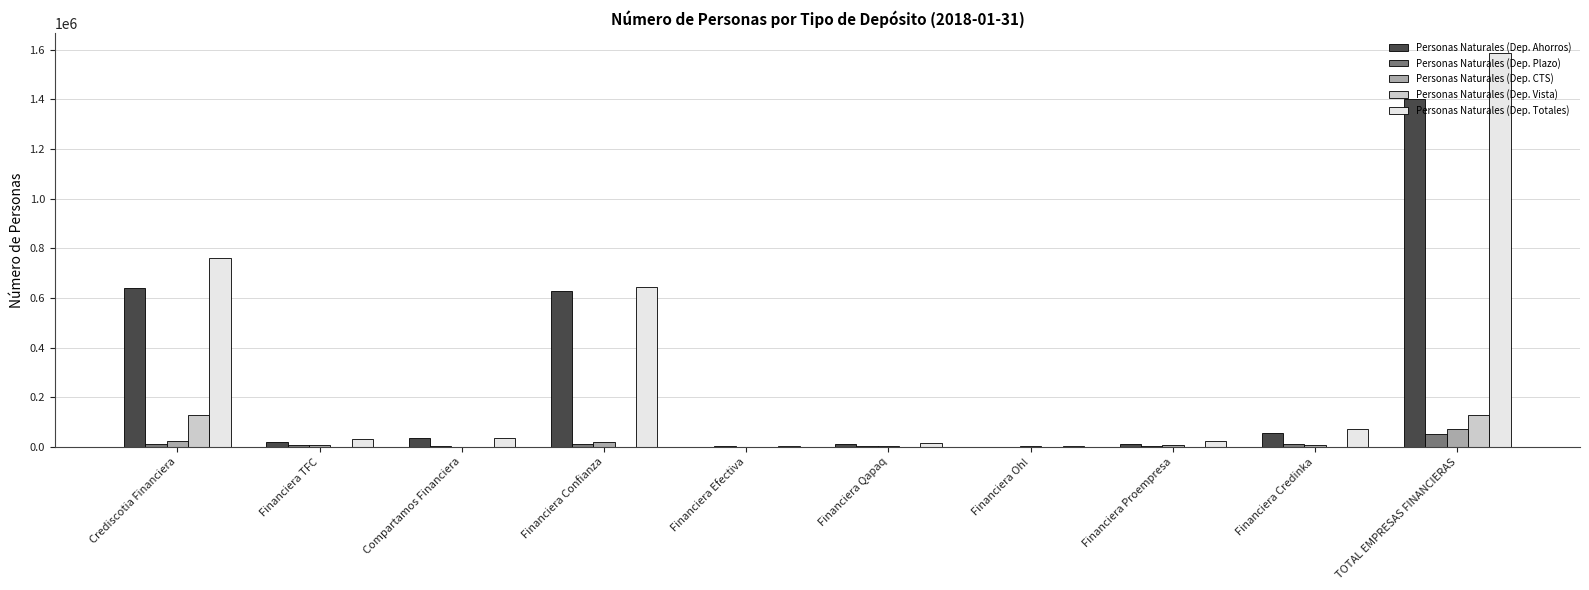

How many groups of bars are there?

10